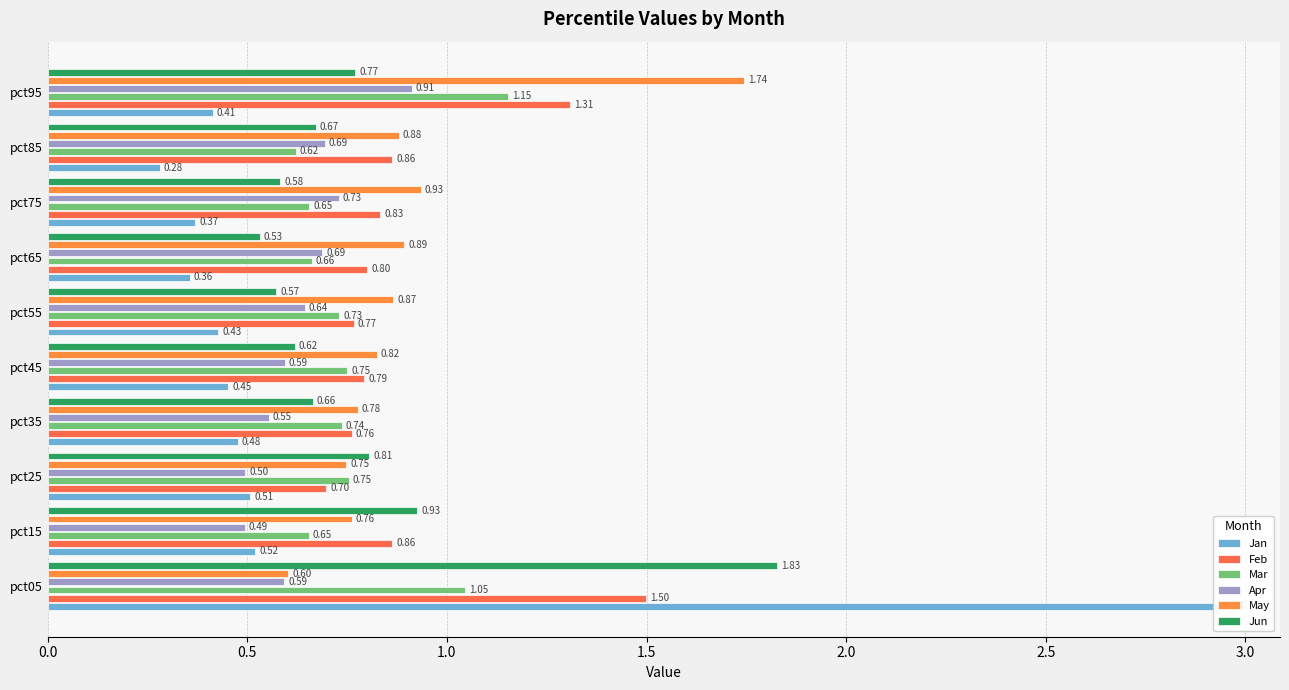

What is the maximum value for May?

1.7